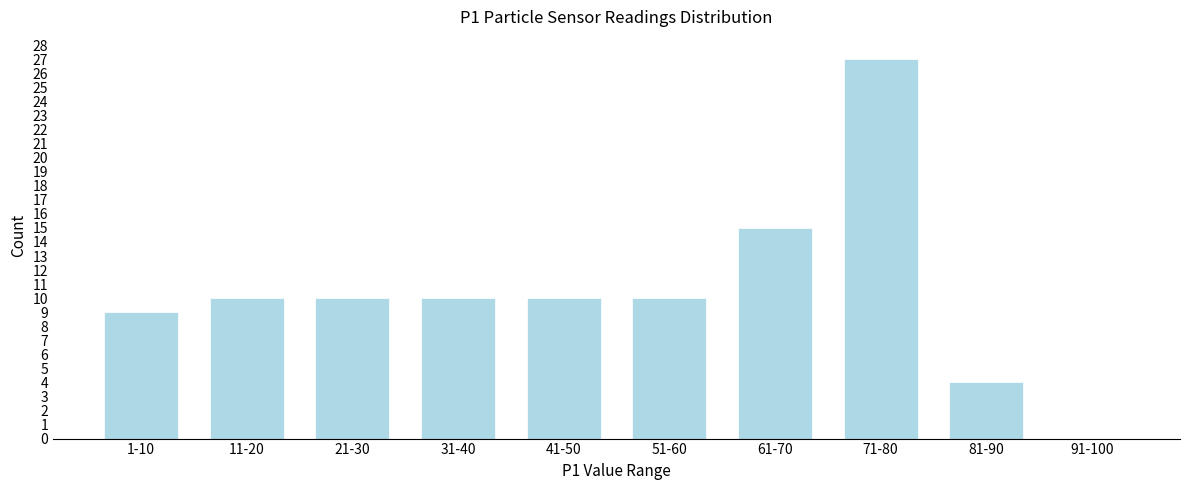

Reading left to right, extract all data points from this chart.

1-10=9	11-20=10	21-30=10	31-40=10	41-50=10	51-60=10	61-70=15	71-80=27	81-90=4	91-100=0